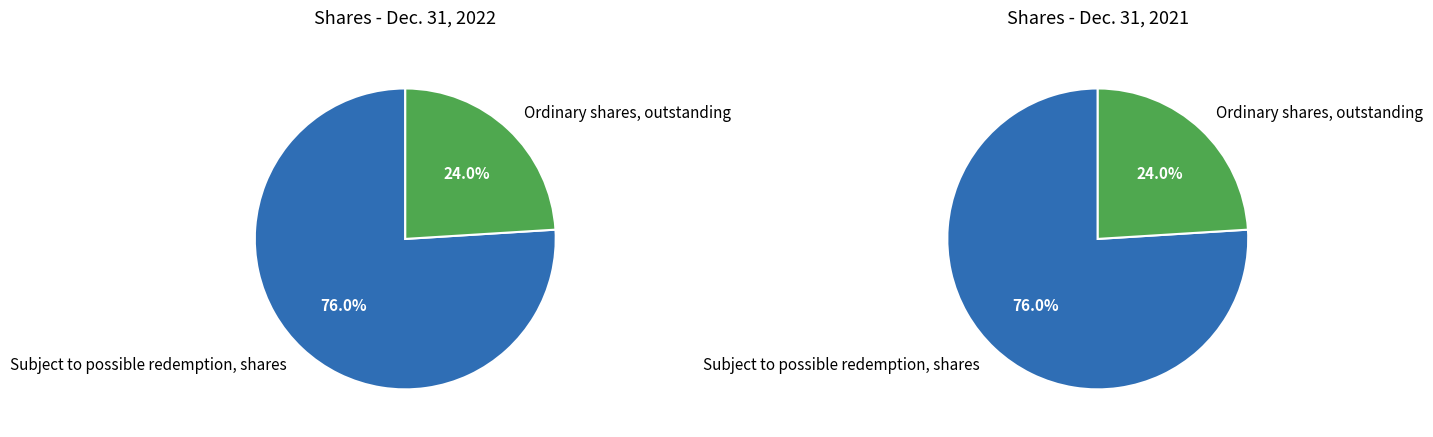

Is it true that Ordinary shares, outstanding is 10% of the pie?

False